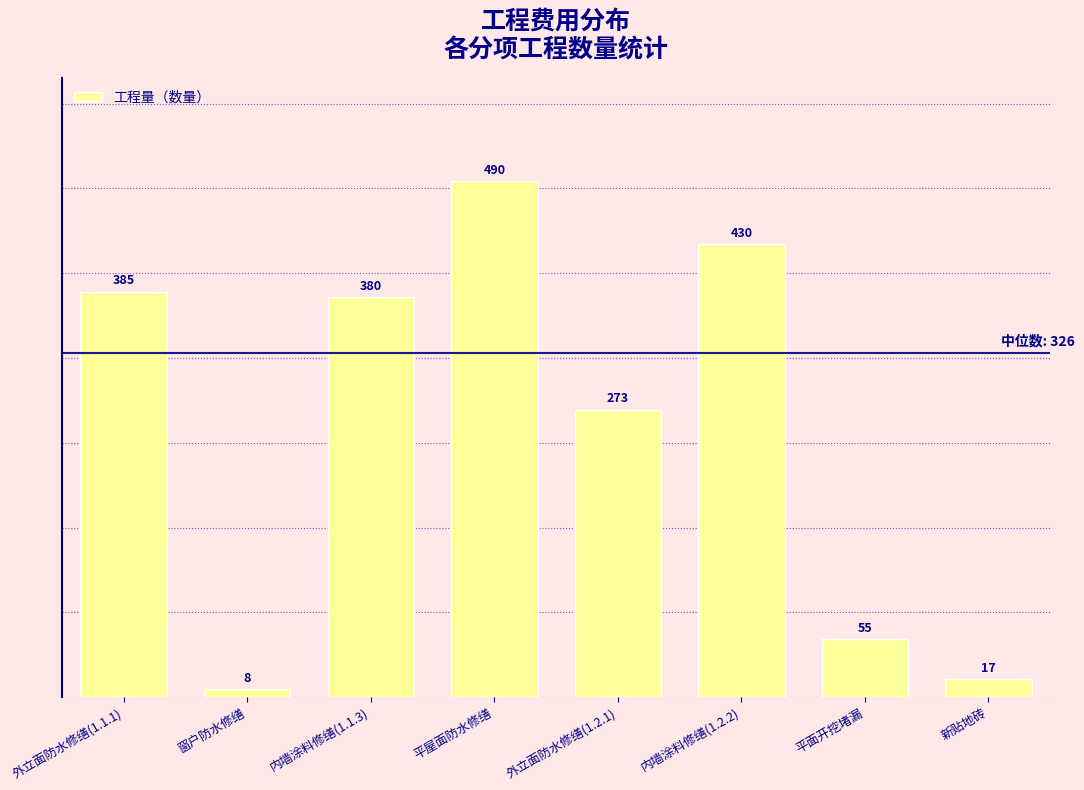

Reading left to right, extract all data points from this chart.

外立面防水修缮(1.1.1)=385	窗户防水修缮=8	内墙涂料修缮(1.1.3)=380	平屋面防水修缮=490	外立面防水修缮(1.2.1)=273	内墙涂料修缮(1.2.2)=430	平面开挖堵漏=55	新贴地砖=17